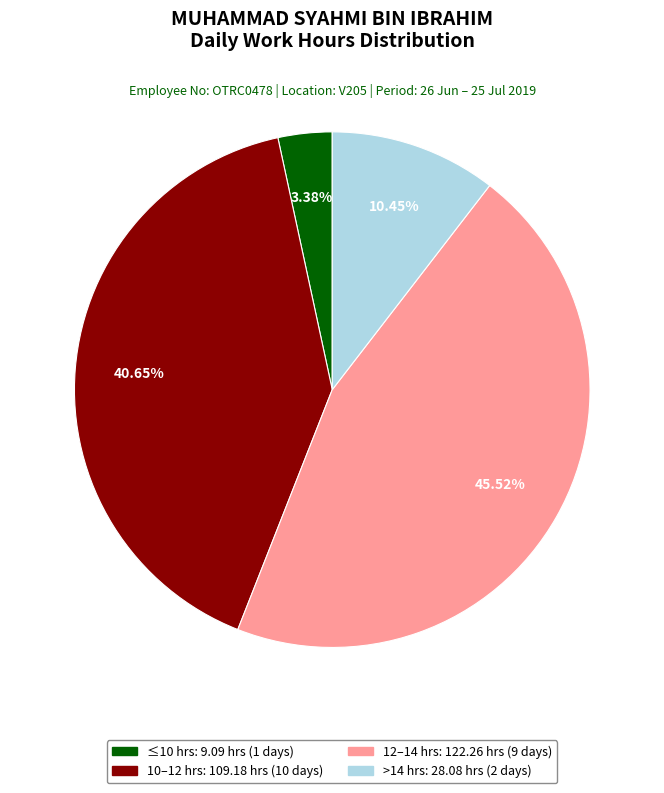

Count the number of slices in the pie.

4